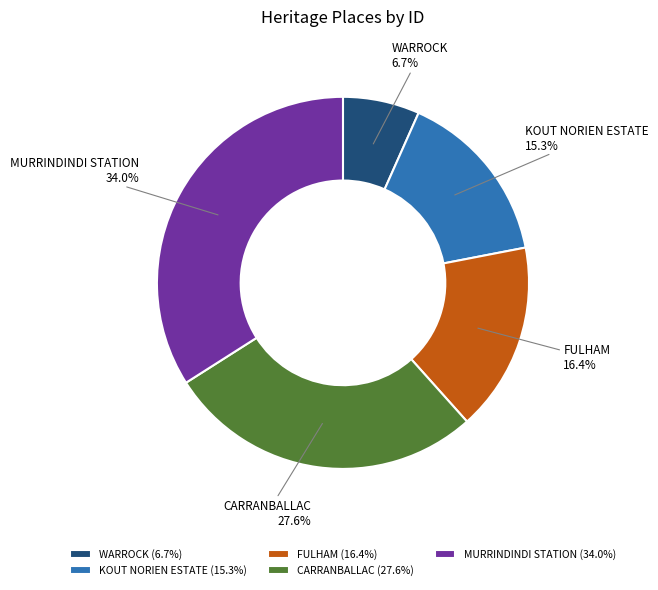

Between CARRANBALLAC and KOUT NORIEN ESTATE, which is larger?

CARRANBALLAC